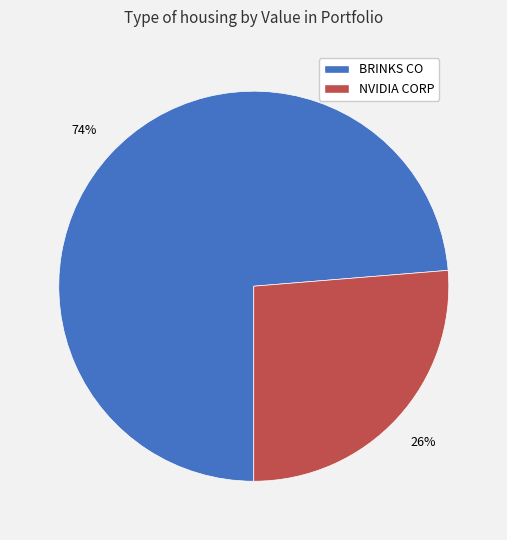

Combined, do BRINKS CO and NVIDIA CORP account for over 50%?

Yes